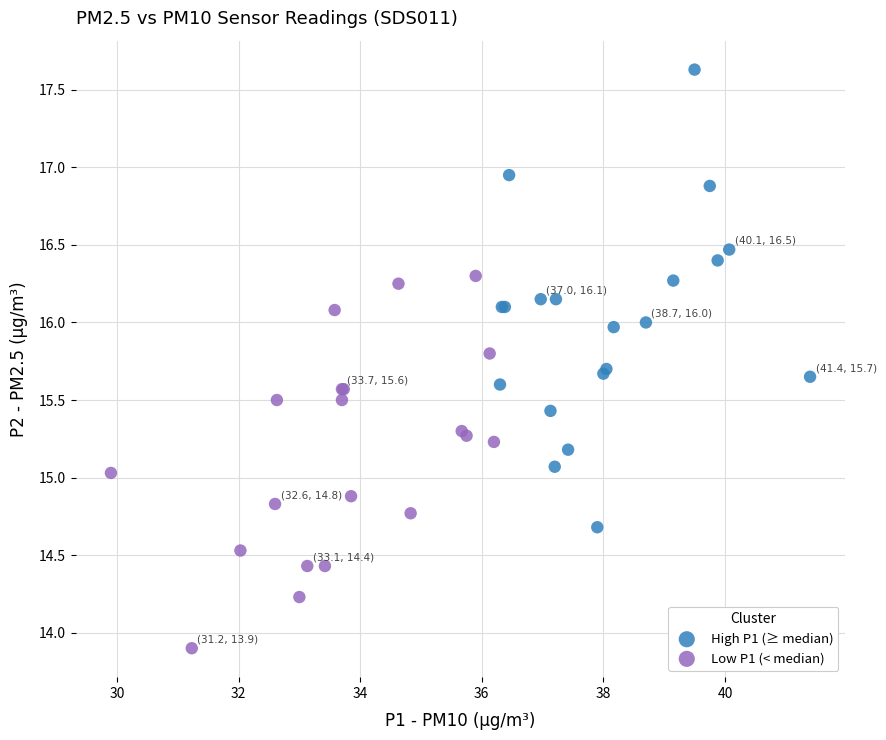

Which series has the largest Y range (max minus min)?

High P1 (≥ median)